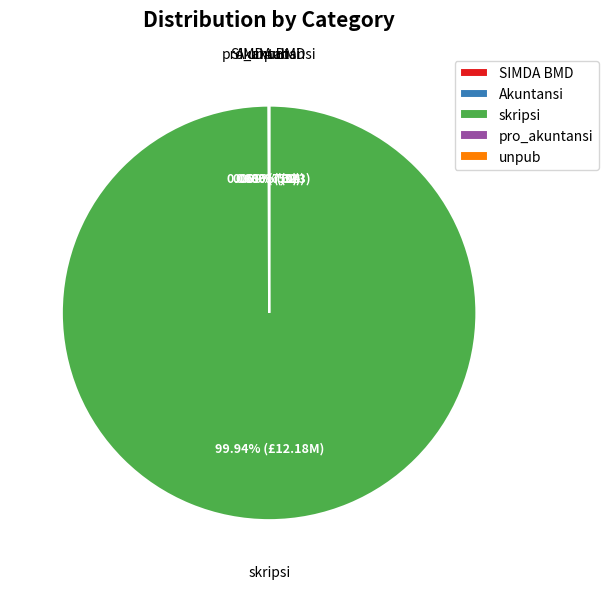

Which category has the biggest portion of the pie?

skripsi